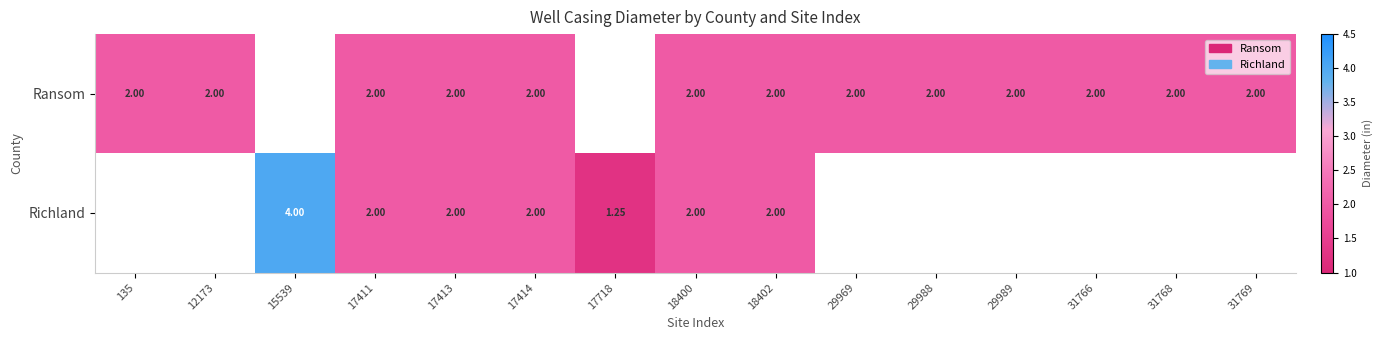

Is the value of Richland at 18400 greater than the value of Ransom at 29969?

No